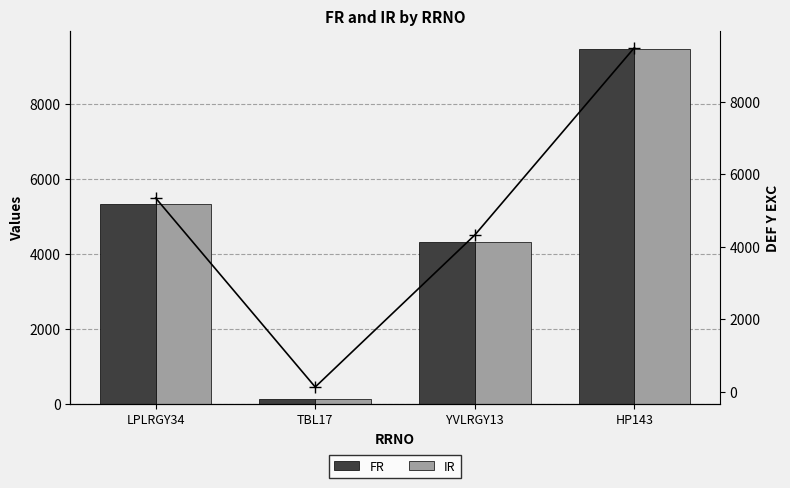

What position from the right is YVLRGY13?

2